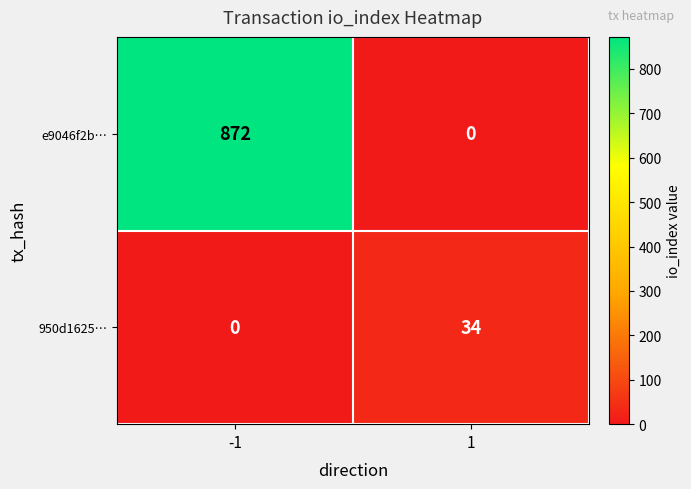

The 950d1625… series shows 17 at -1. True or false?

False